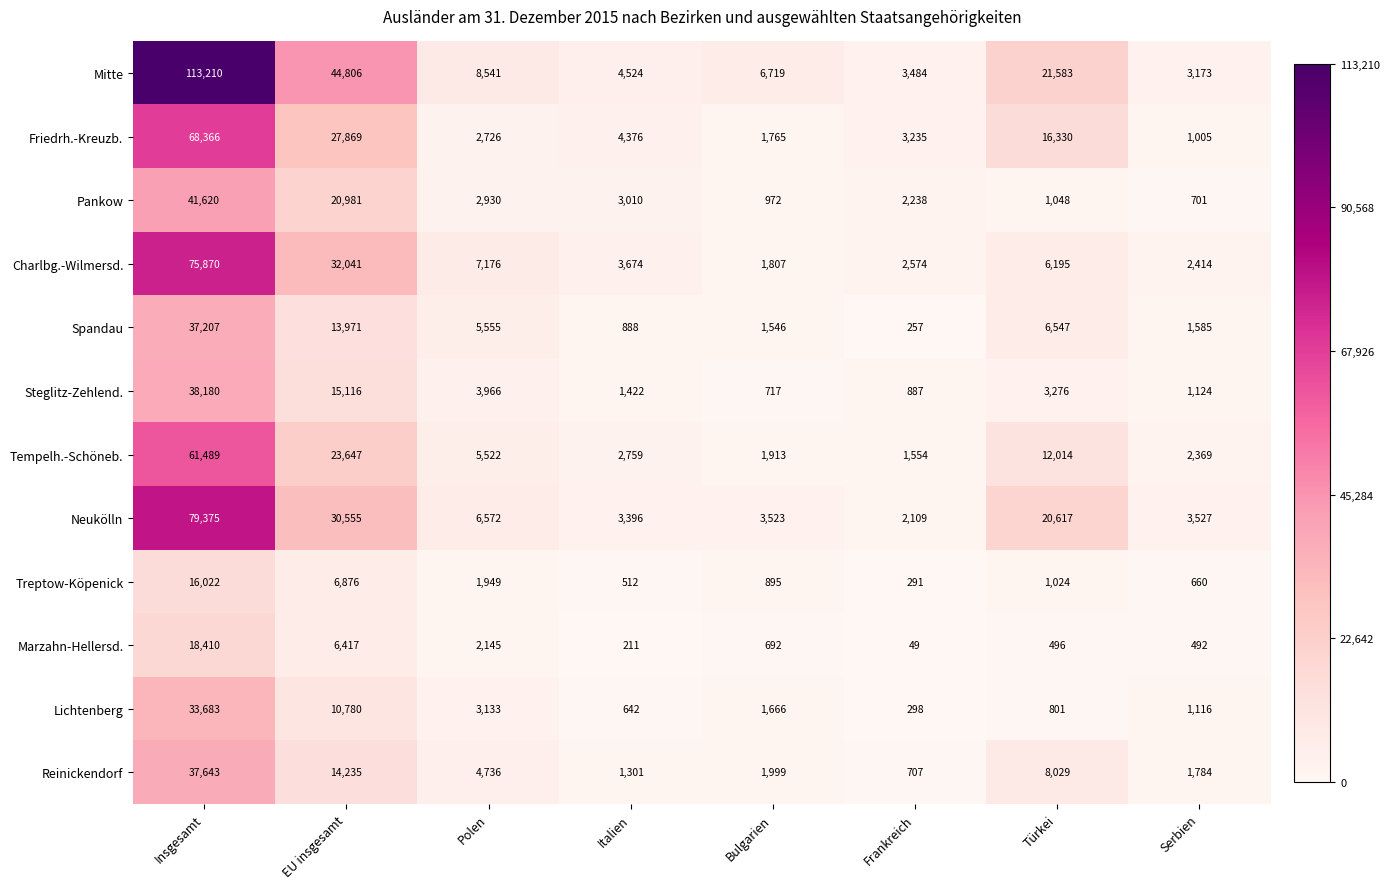

Where does the Friedrh.-Kreuzb. series first go above 4376?

Insgesamt